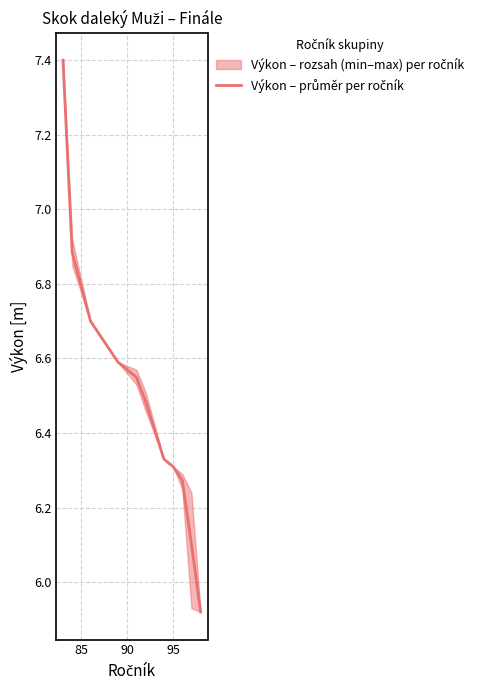

Is it true that the value at 90 is 11.9?

False